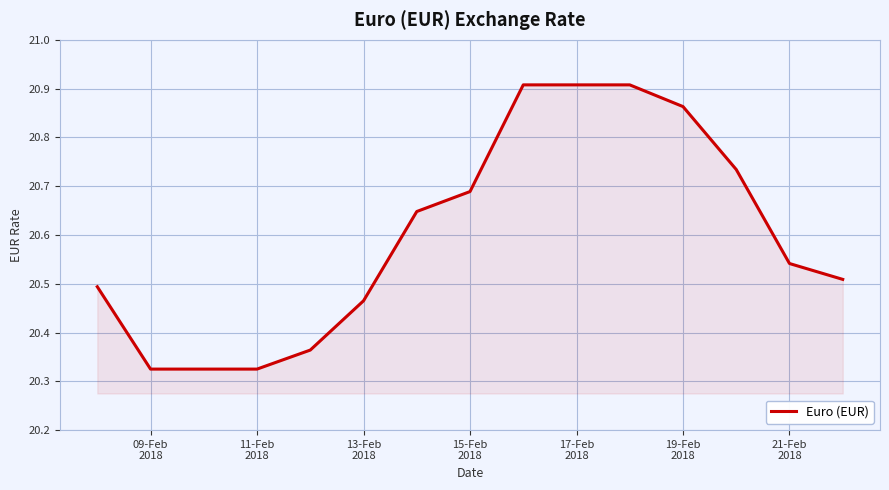

What is the average value?

20.6